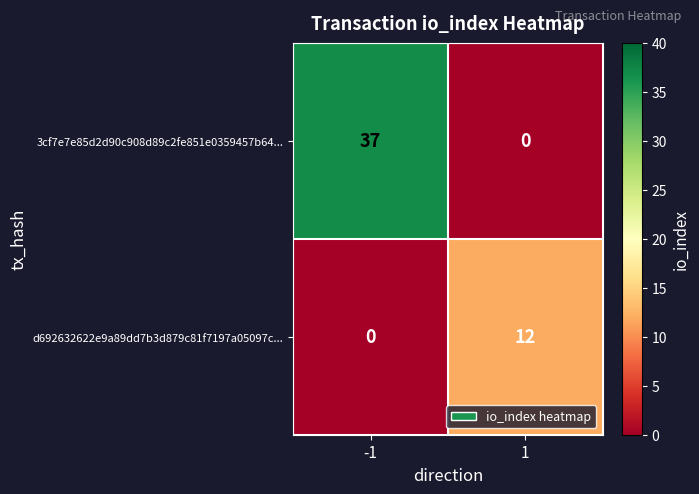

What is the greatest value displayed?

37